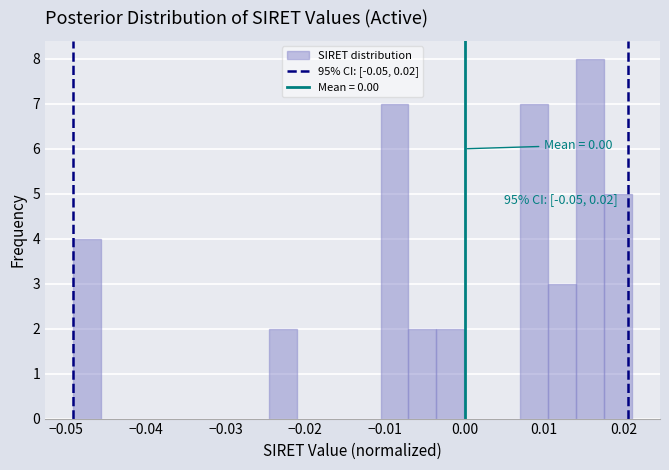

Around what value on the x-axis is the tallest bar? Give the approximate position of its centre, as read against the axis.

0.016